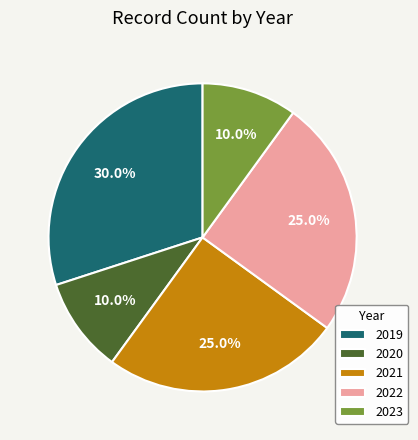

What is the ratio of the value at 2019 to the value at 2020?

3.0